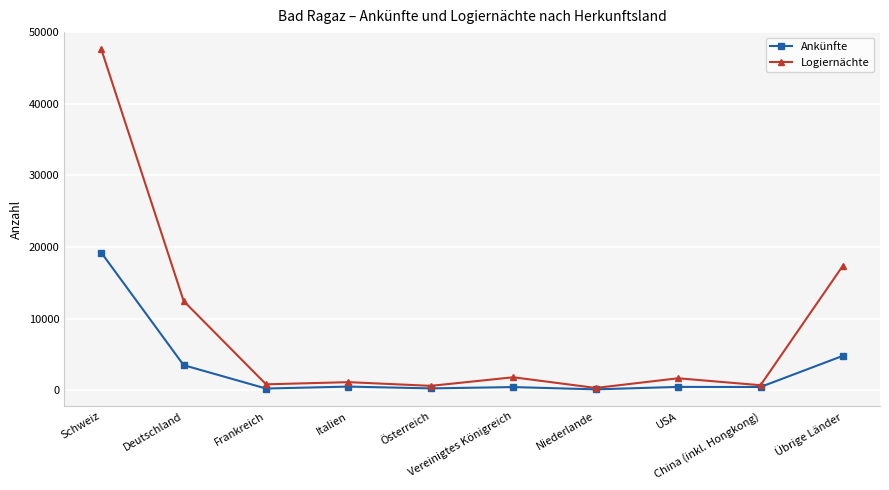

What is the label of the 10th point from the right?

Schweiz